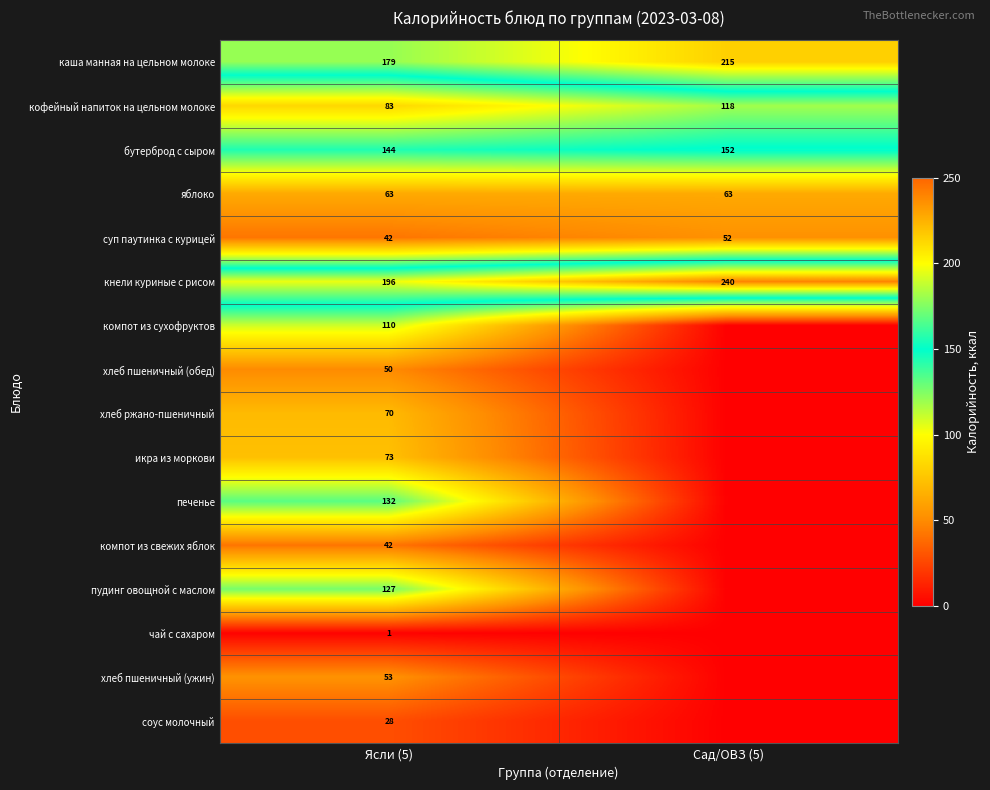

At which label is кофейный напиток на цельном молоке closest to 100?

Ясли (5)